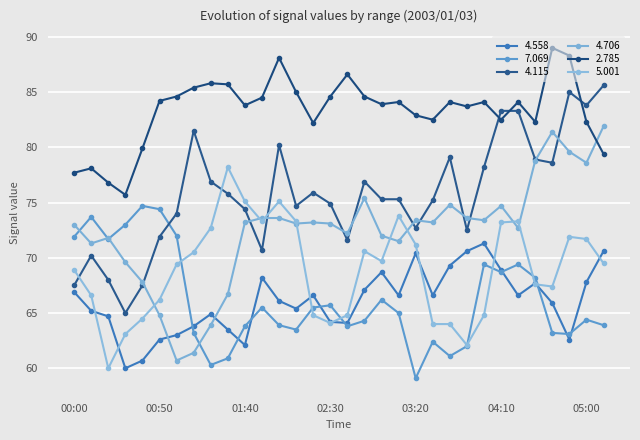

At how many categories does at least one series exceed 85?

8